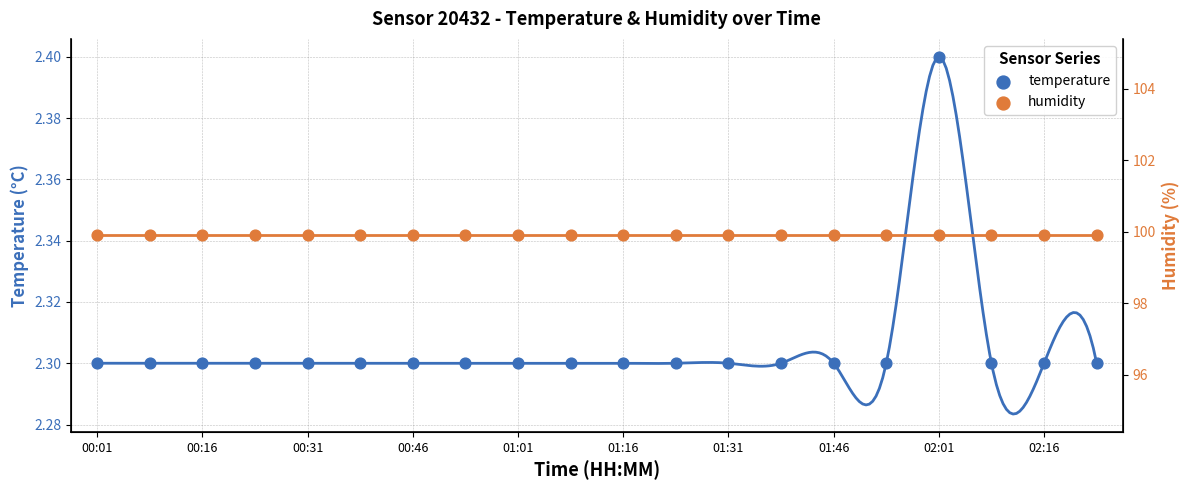

Which series has the widest spread of Y values?

temperature